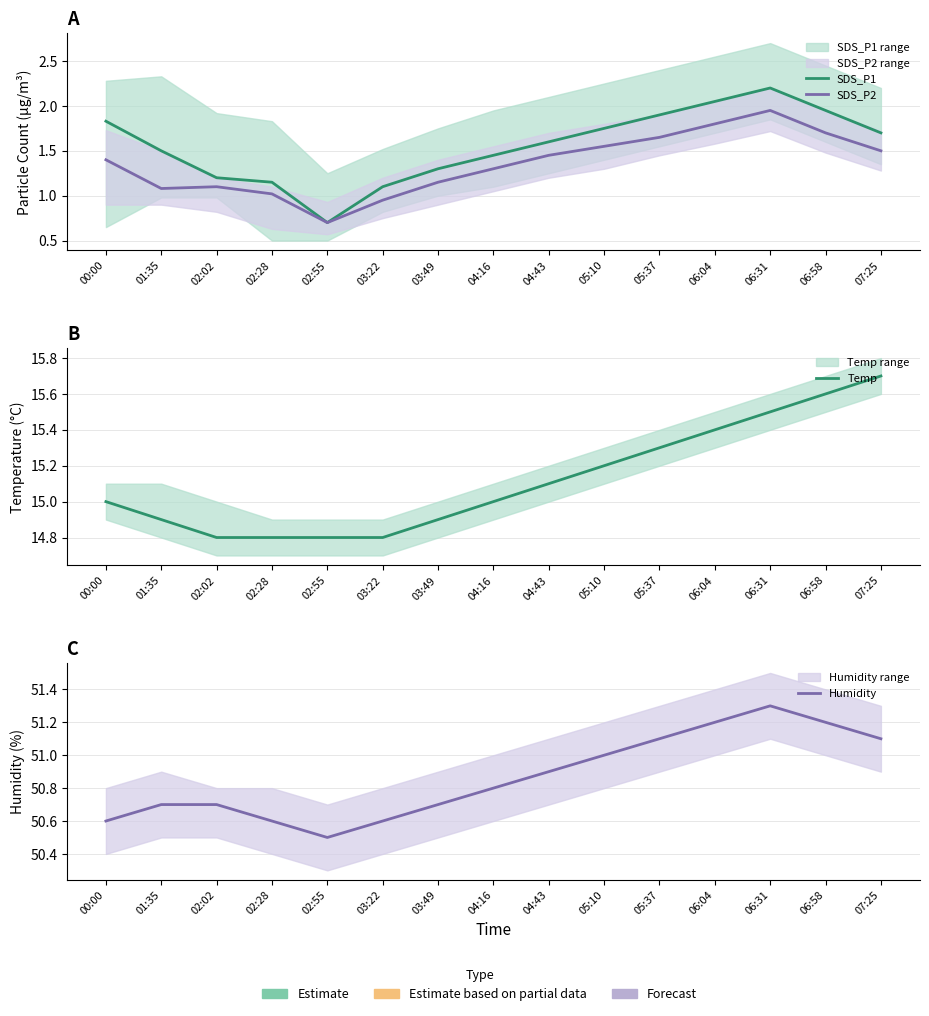

How many values in the Temp series exceed 15?

7